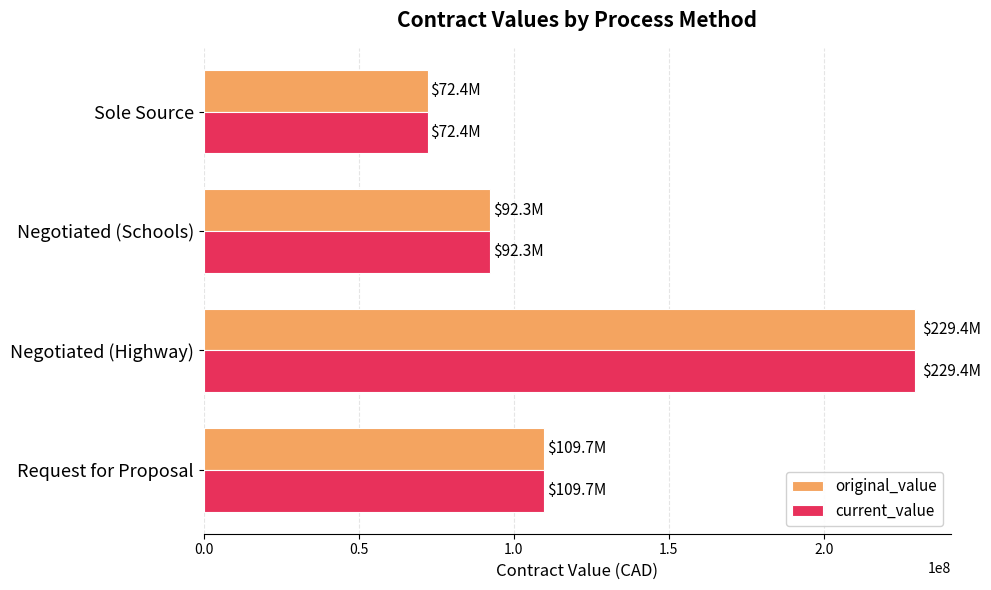

What is the difference between the second highest and minimum values in the current_value series?

37249990